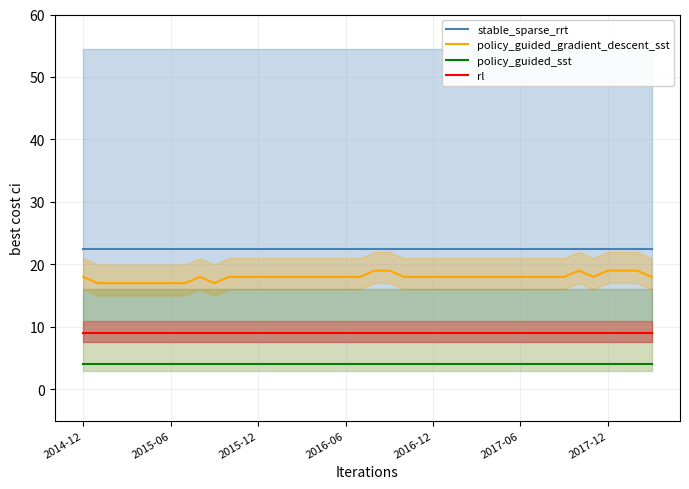

Is this an area chart (filled region under the line)?

No